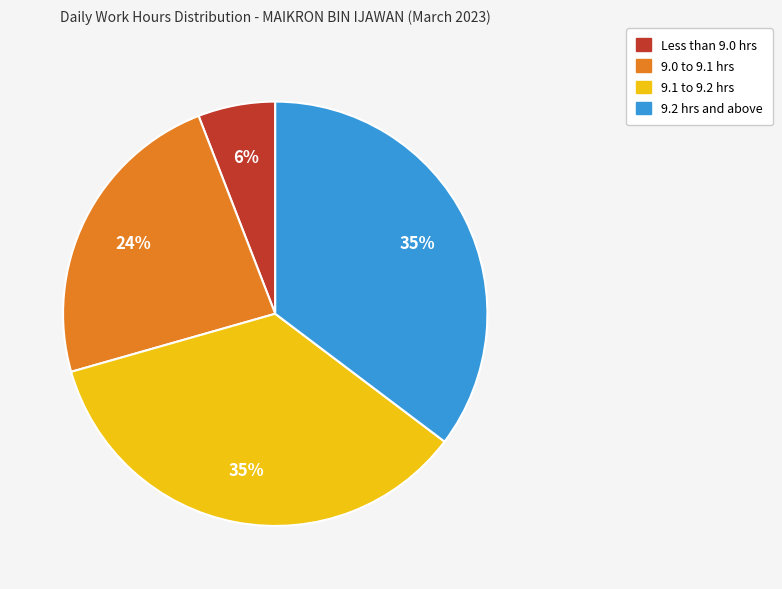

To the nearest percent, what is the difference between the largest and smallest slice percentages?

29%